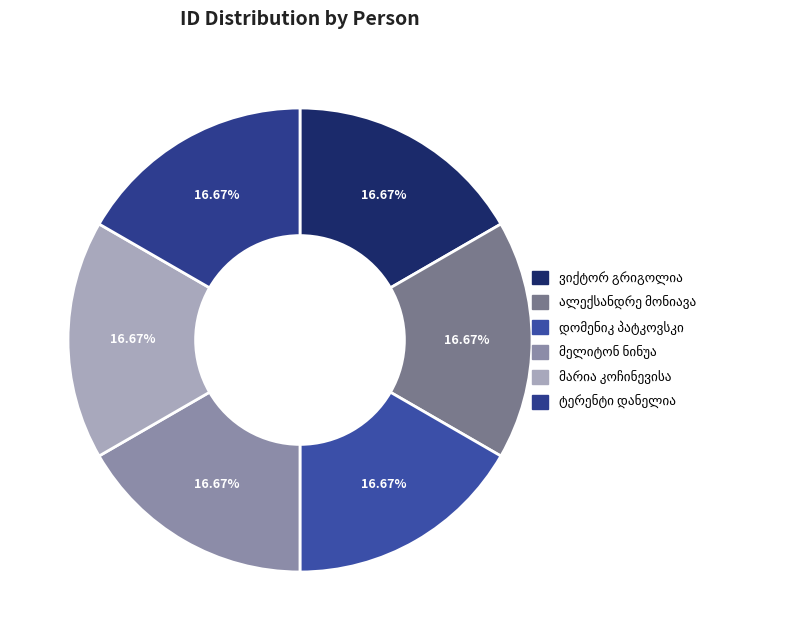

Which slice is the largest?

ვიქტორ გრიგოლია